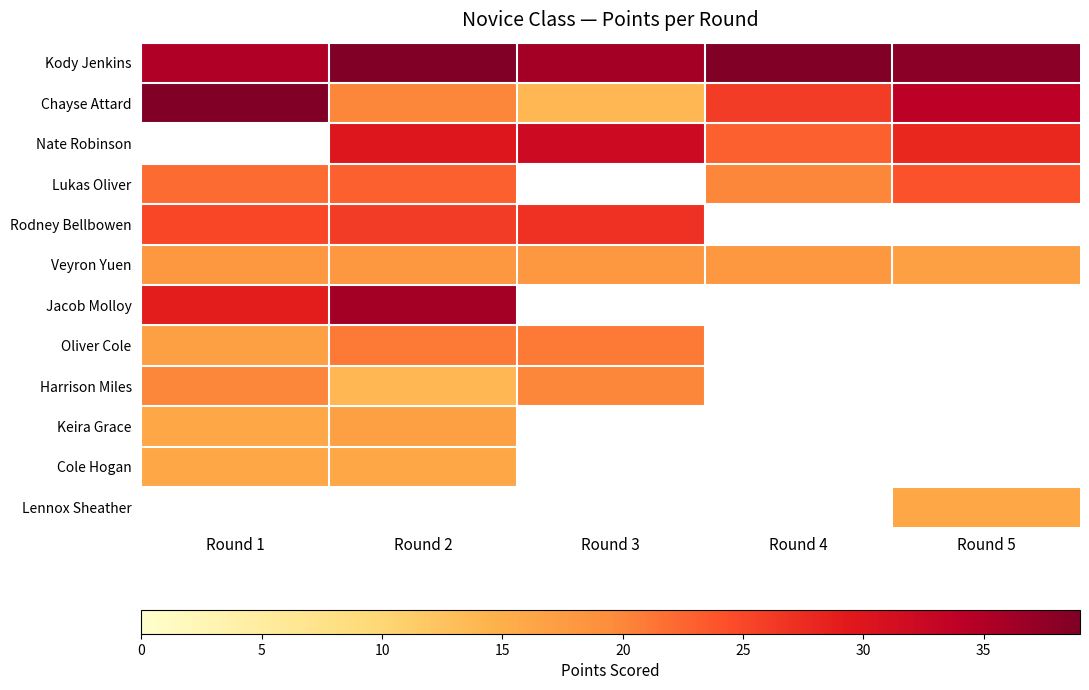

At which label does Chayse Attard first exceed 26?

Round 1